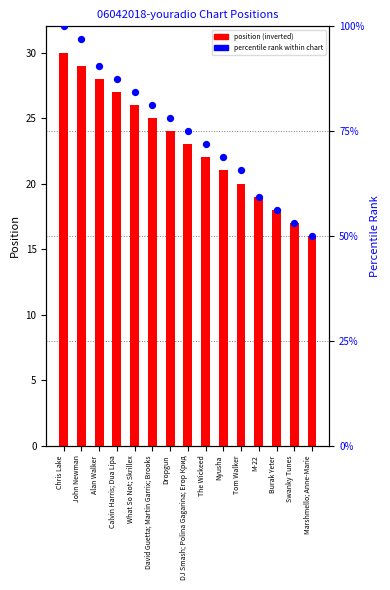

At which category is the sum across all series the highest?

Chris Lake